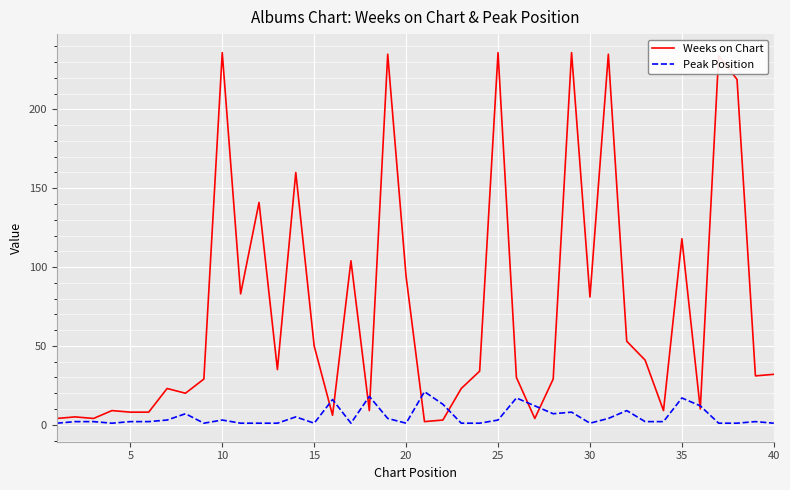

What is the highest value of the Peak Position series?

21